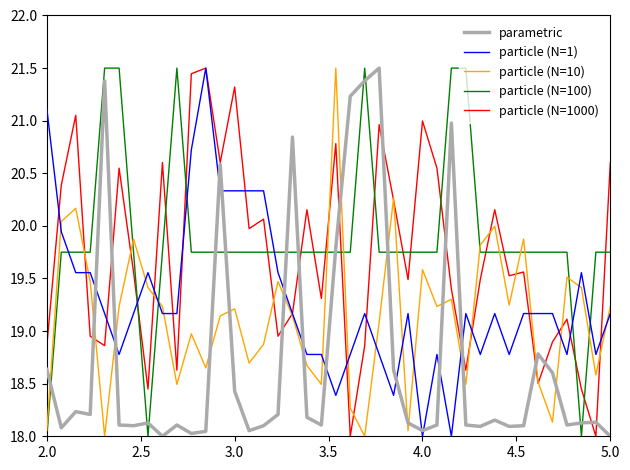

What are all the series names shown in the legend?

parametric, particle (N=1), particle (N=10), particle (N=100), particle (N=1000)